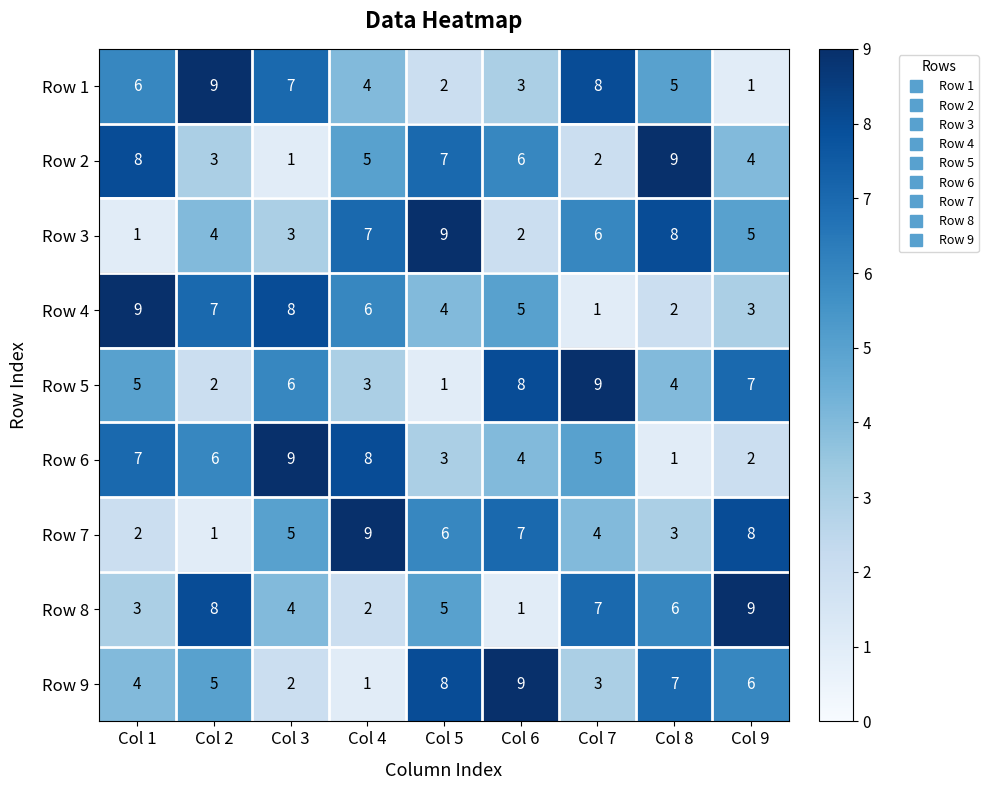

The Row 8 series shows 5 at Col 1. True or false?

False